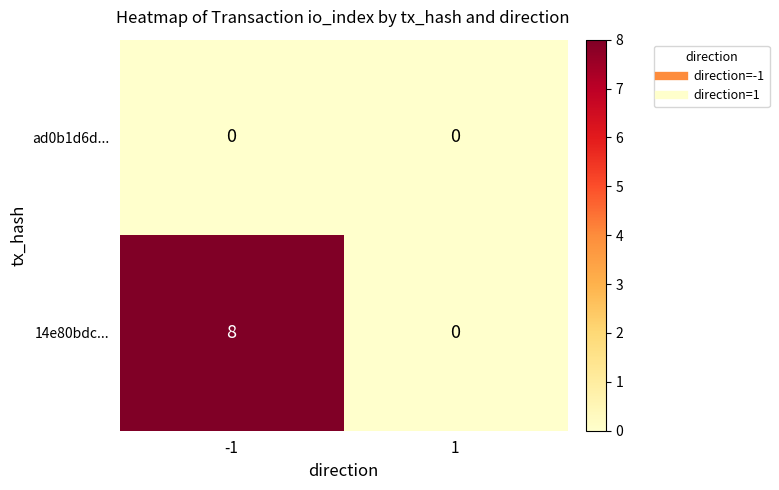

Between -1 and 1, which series saw the biggest shift?

14e80bdc...